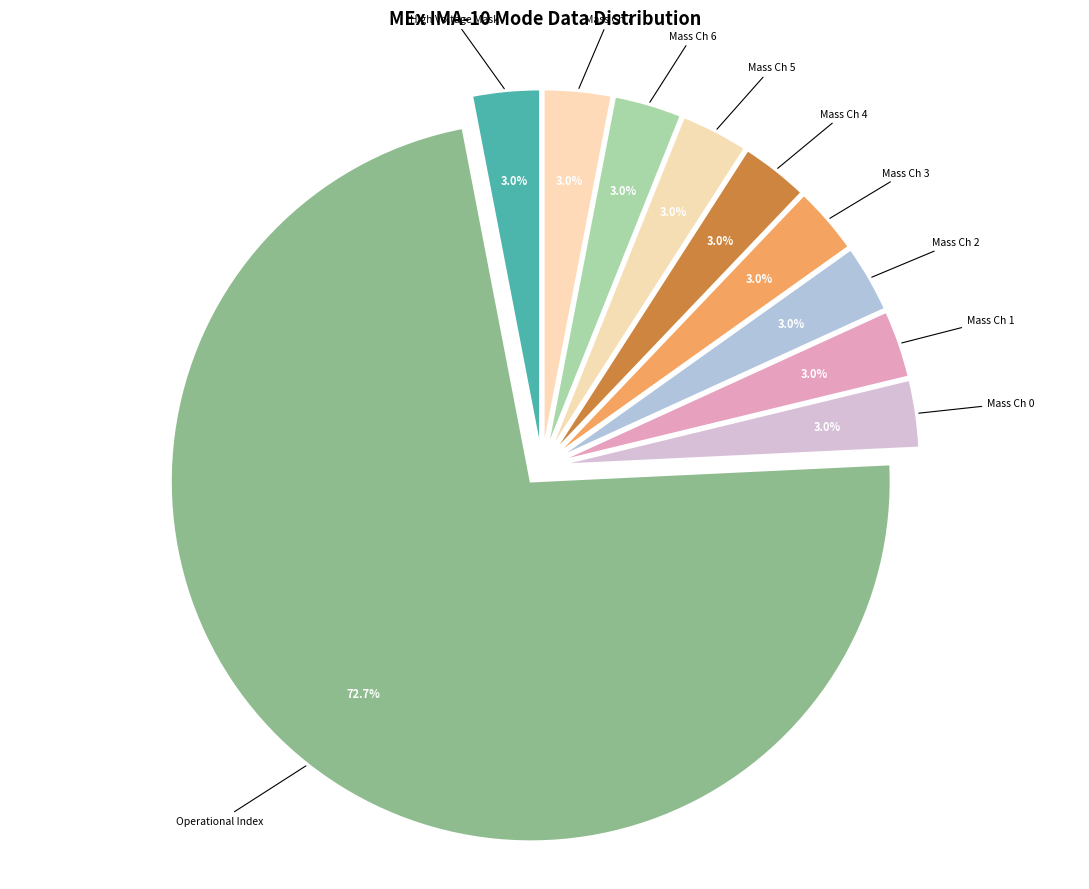

Does Mass Ch 0 account for over 50% of the chart?

No